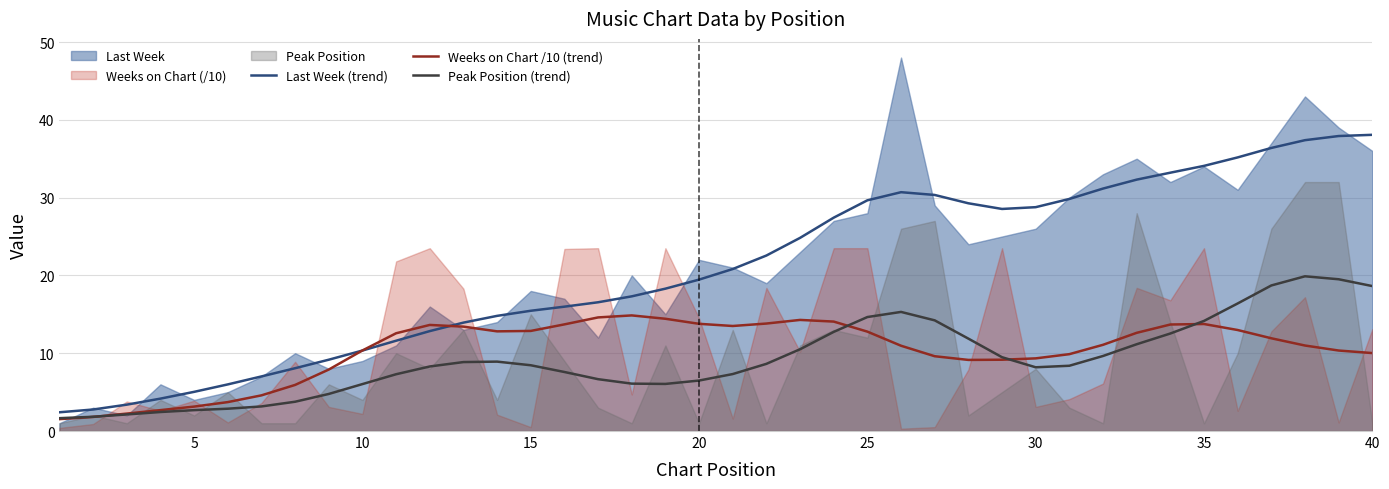

How many lines are shown in the chart?

3